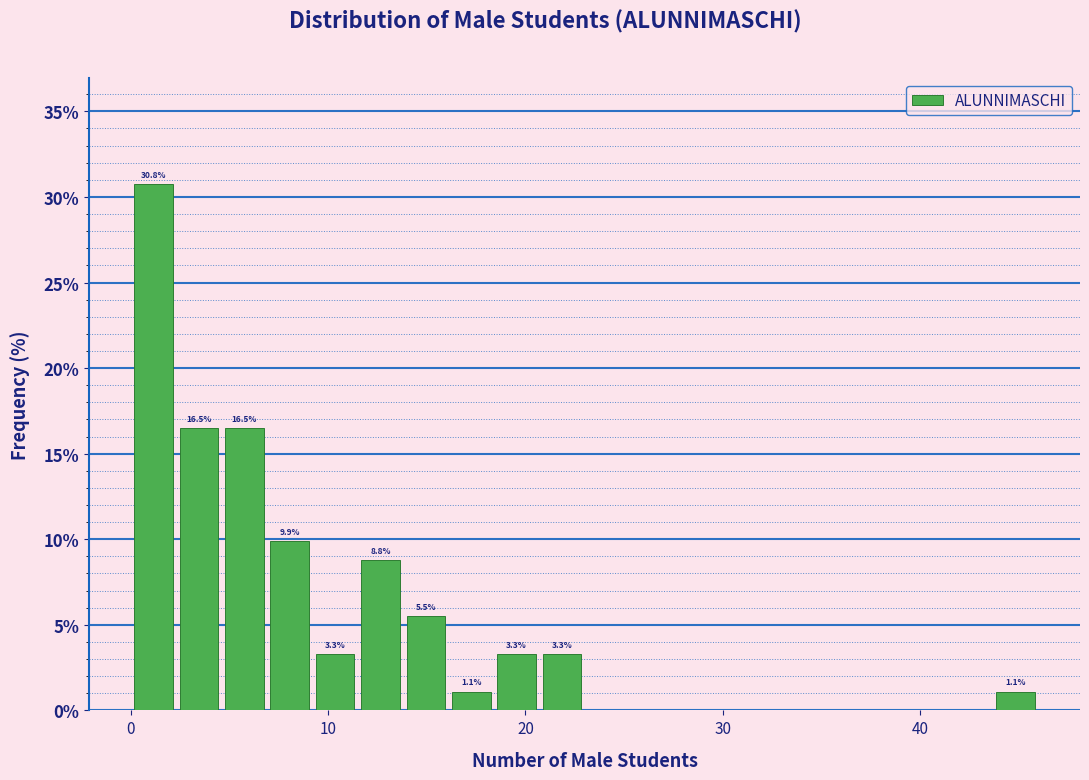

Read against the x-axis, roughly where is the centre of the tallest bar?

1